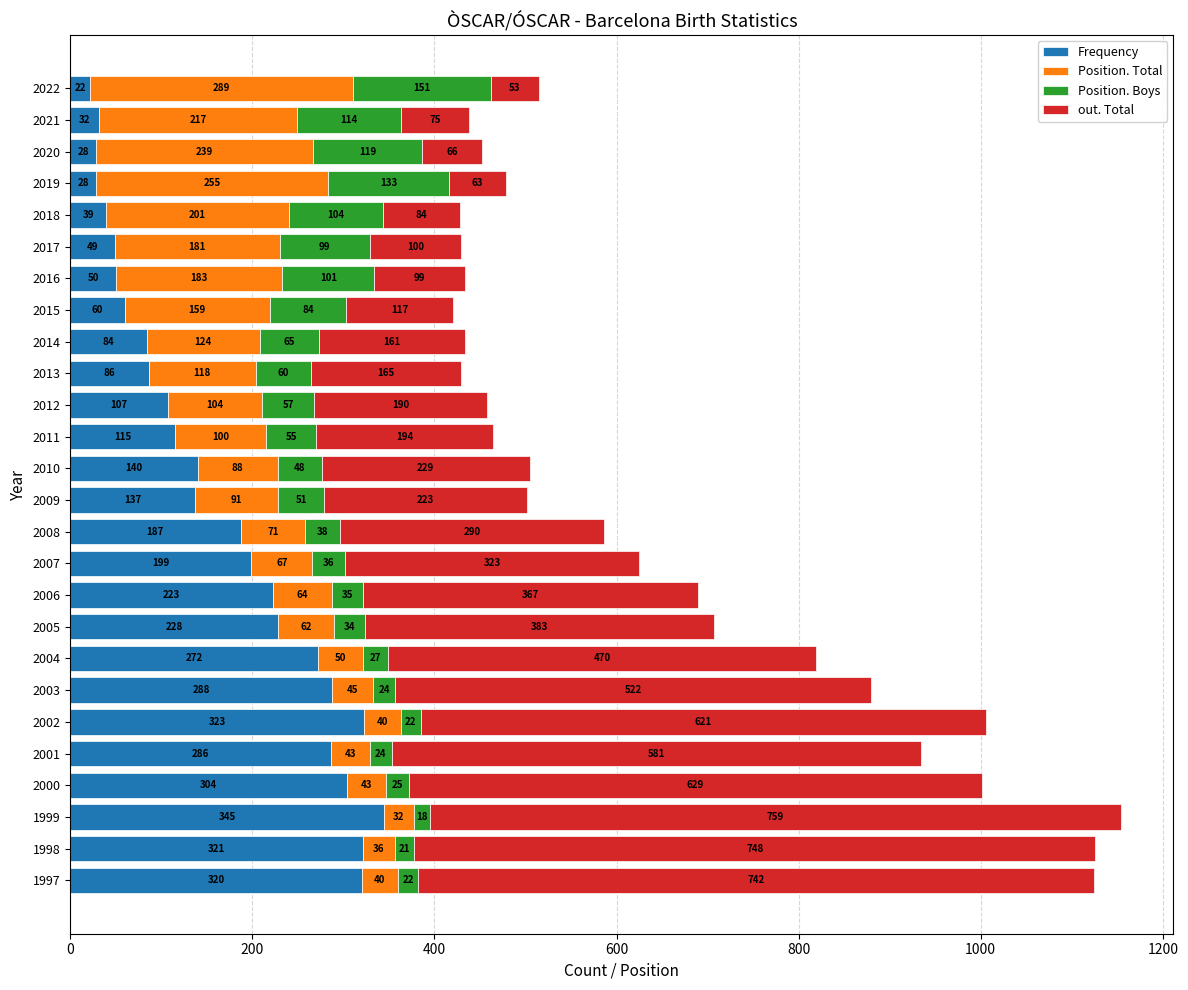

What is the maximum value for Frequency?

345